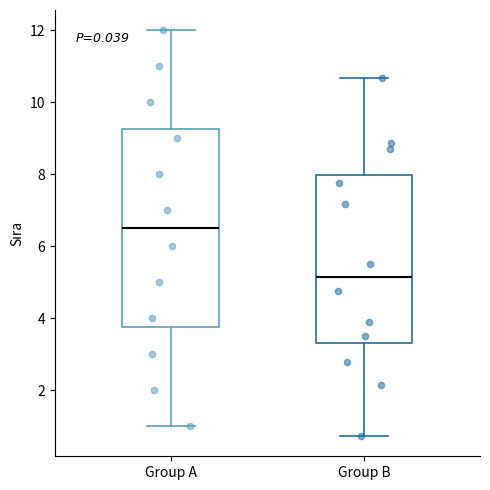

Which box's median line is the highest?

Group A